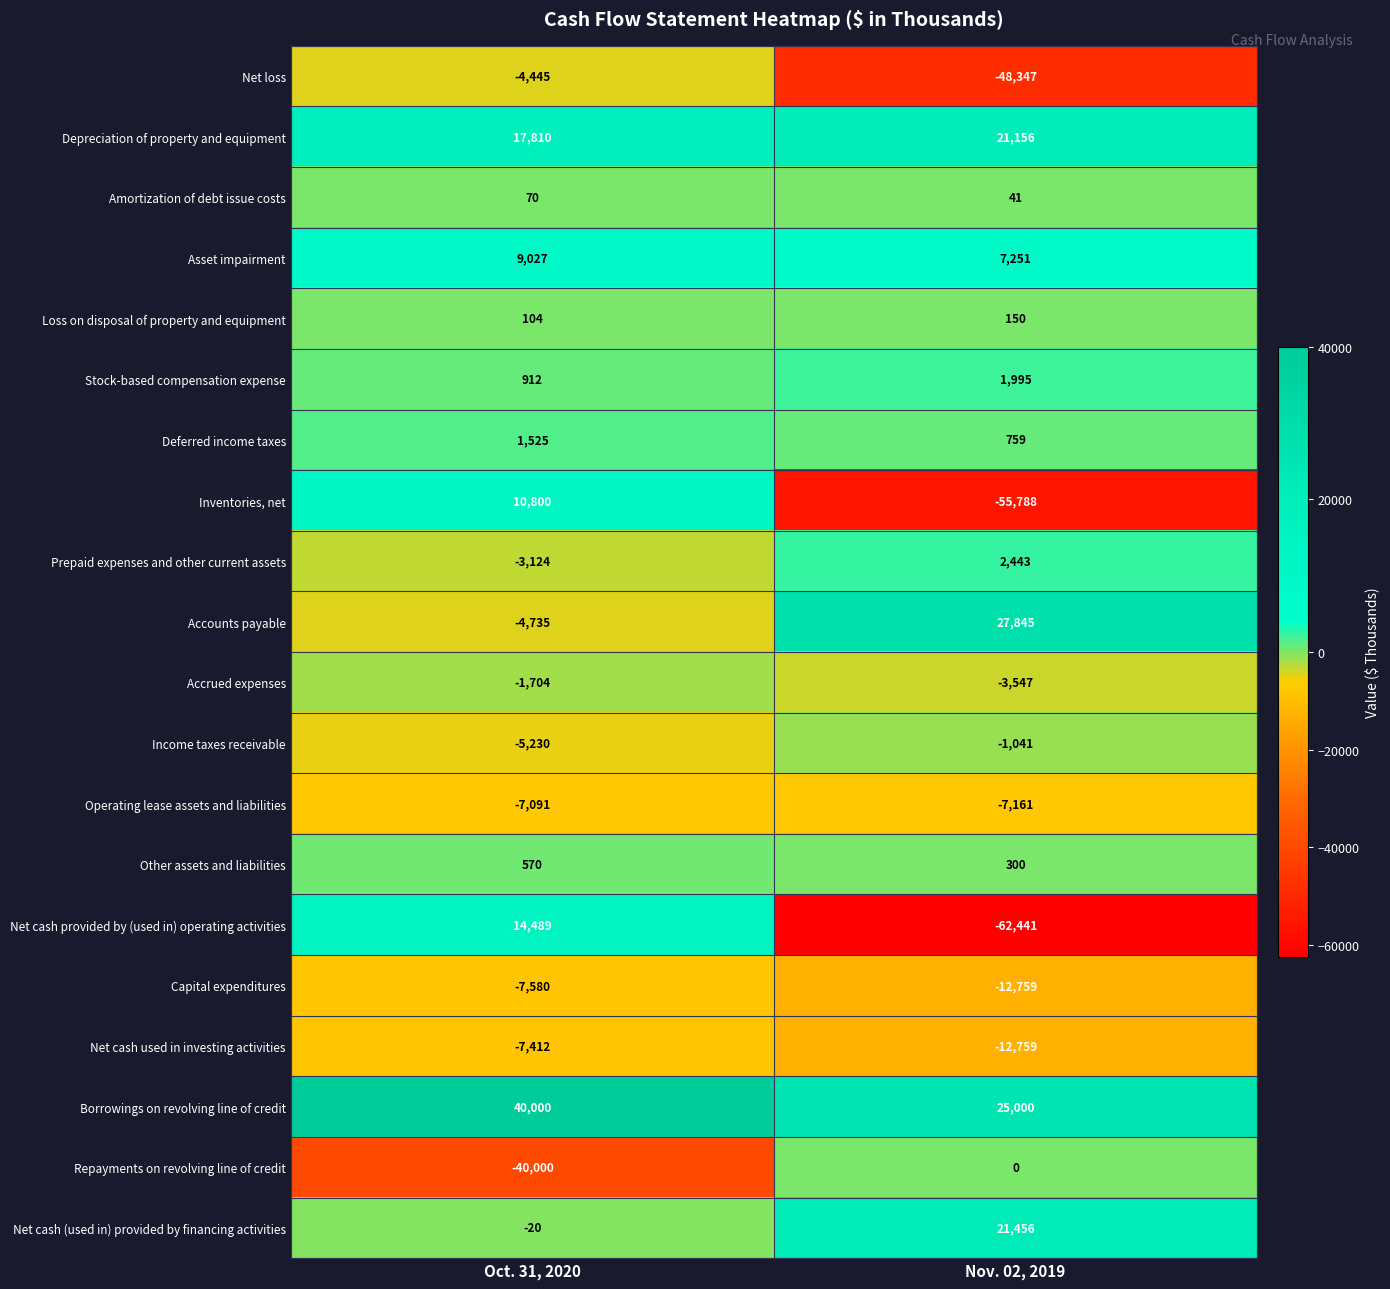

What is the difference between the Net loss values at Nov. 02, 2019 and Oct. 31, 2020?

43902